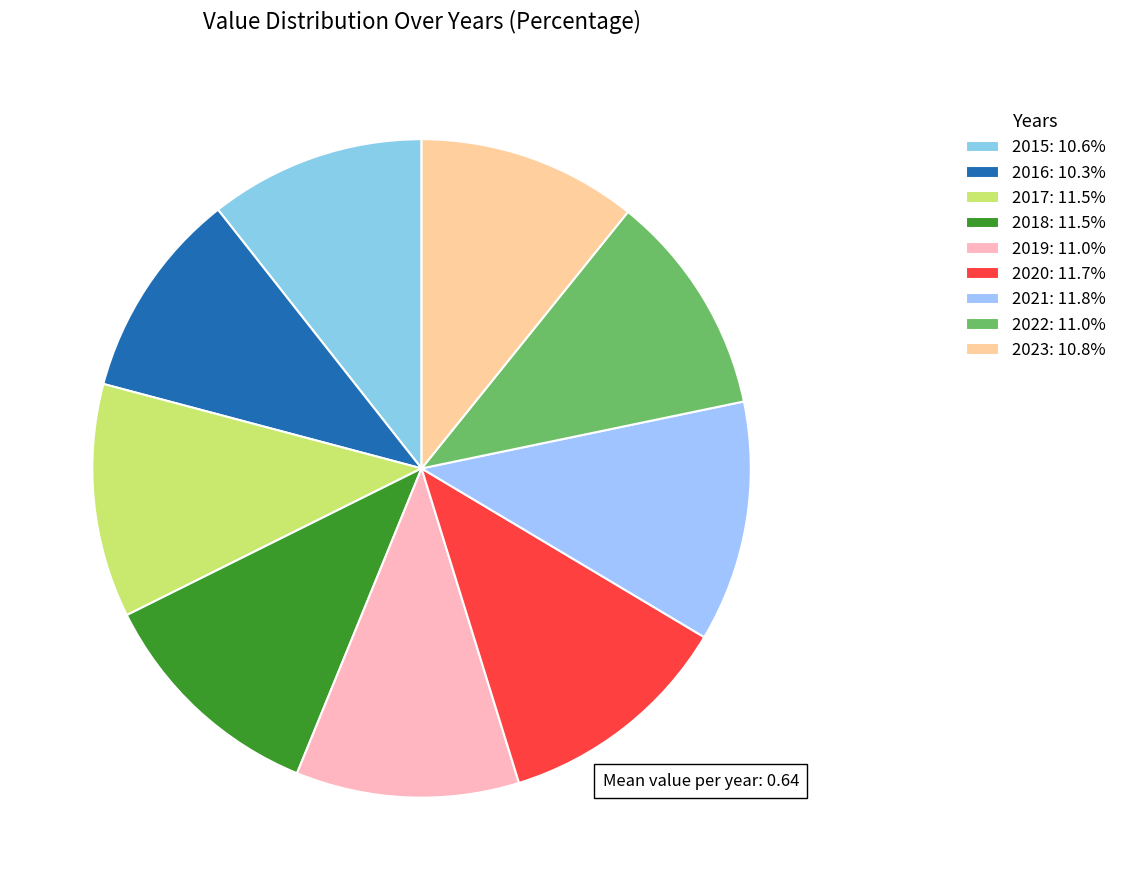

To the nearest percent, what is the combined percentage of 2022 and 2019?

22%